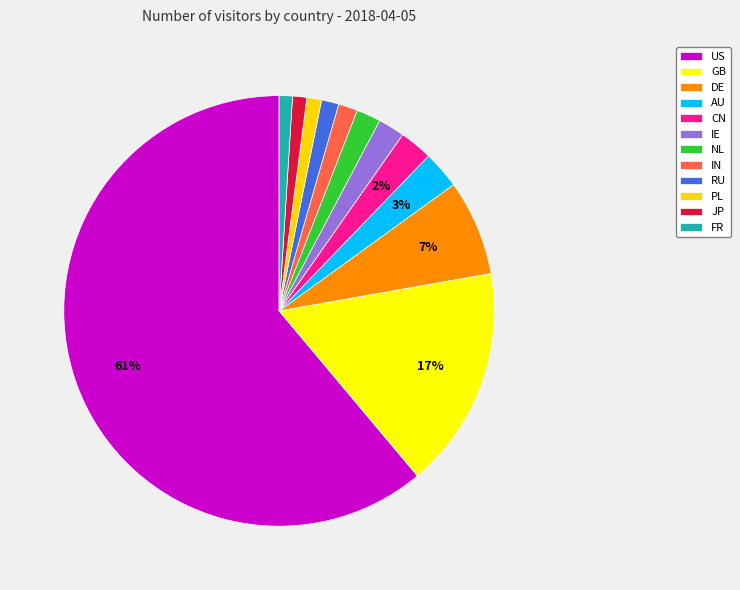

Is US the majority of the pie?

Yes